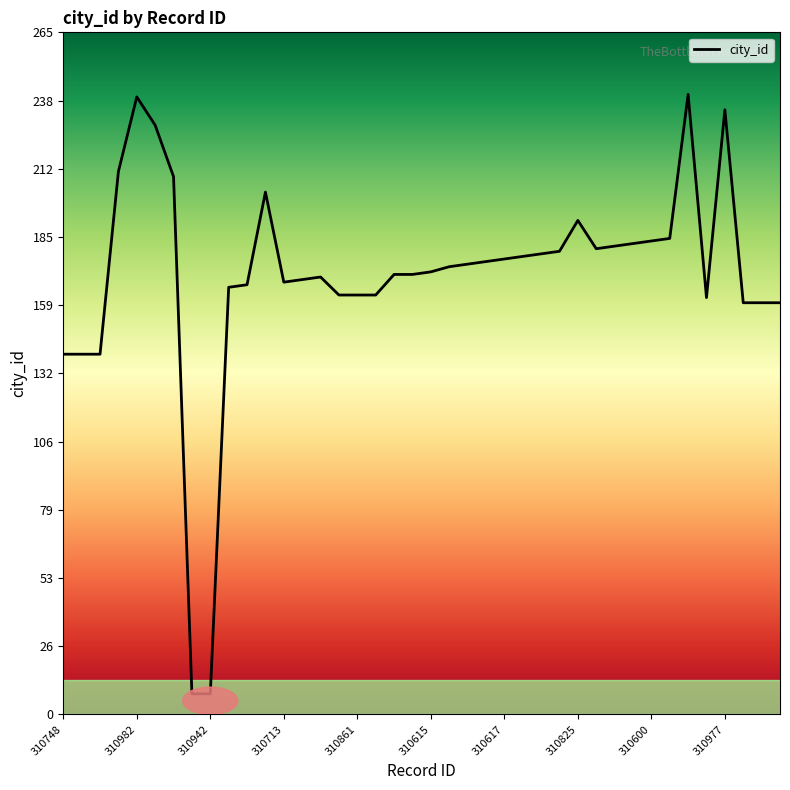

What is the difference between the maximum and minimum values?

233